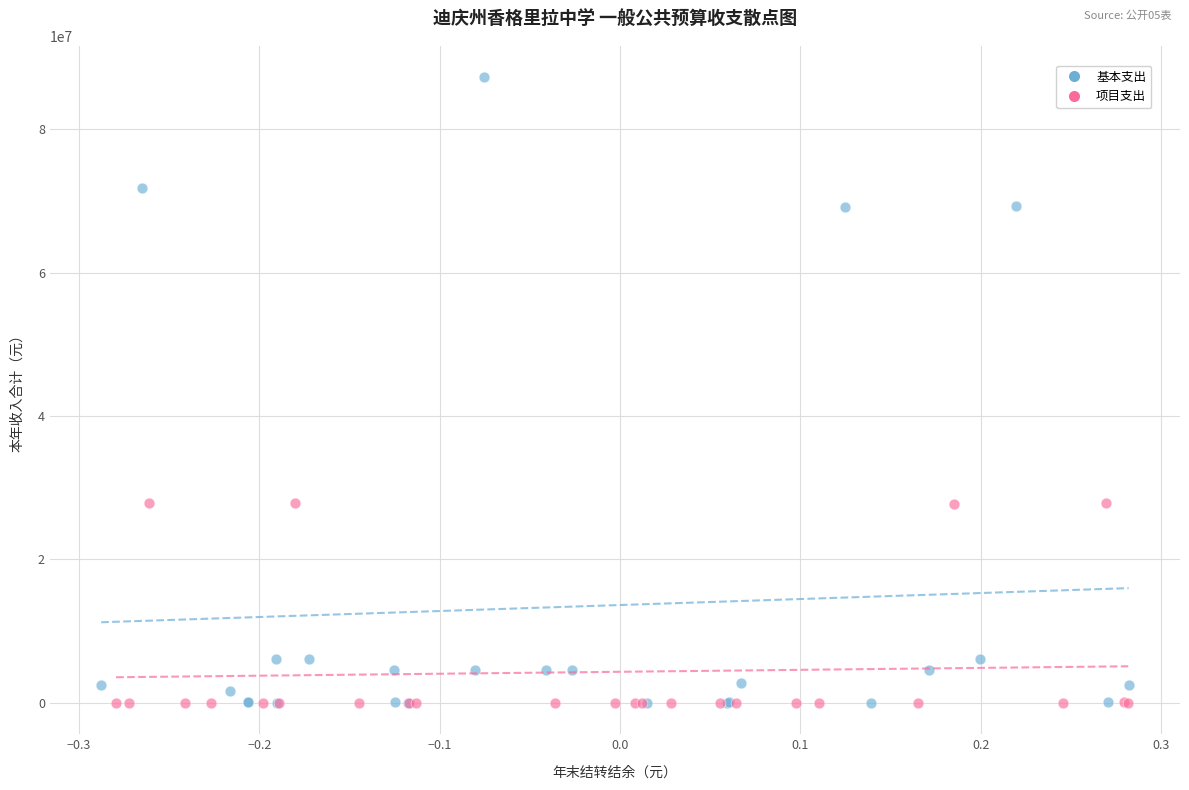

Which series reaches the maximum Y coordinate?

基本支出